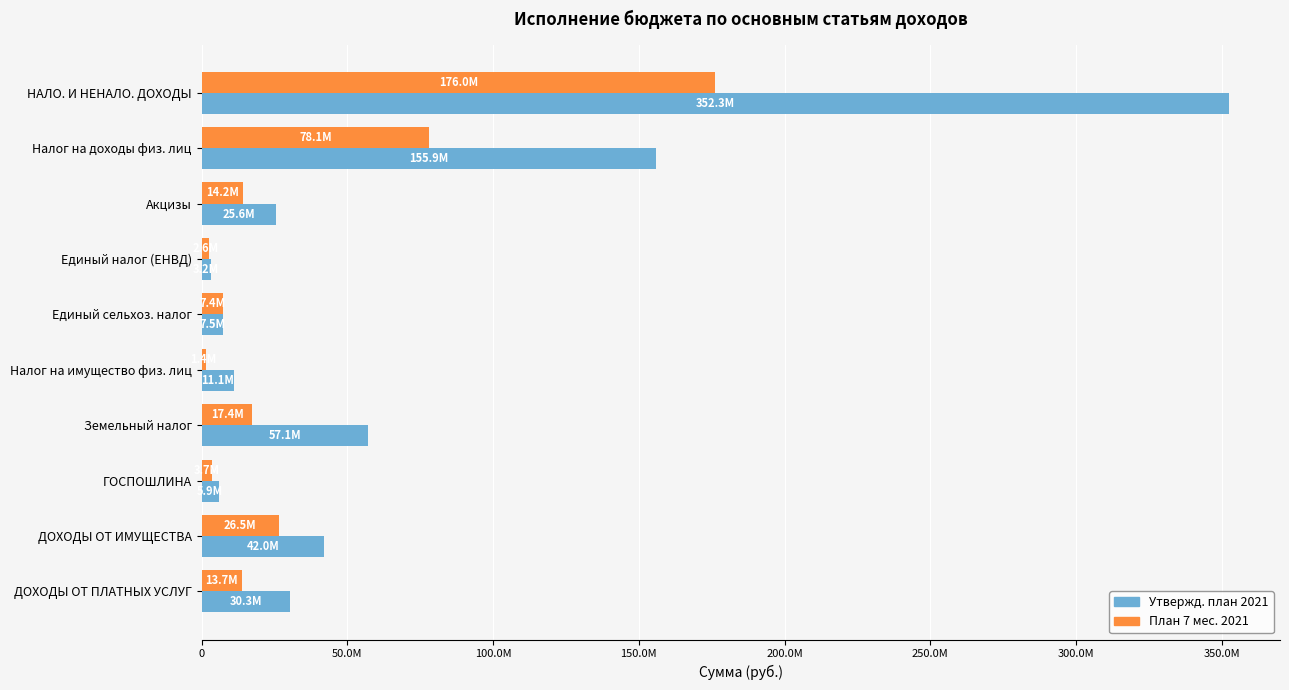

What are all the series names shown in the legend?

Утвержд. план 2021, План 7 мес. 2021